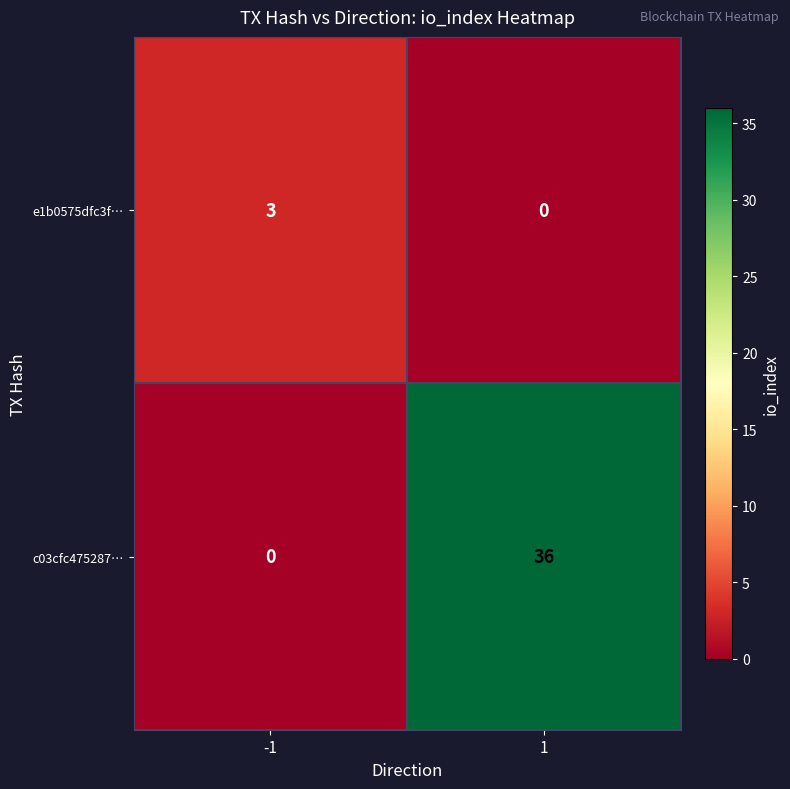

Rank the series by their maximum value, from highest to lowest.

c03cfc475287…, e1b0575dfc3f…